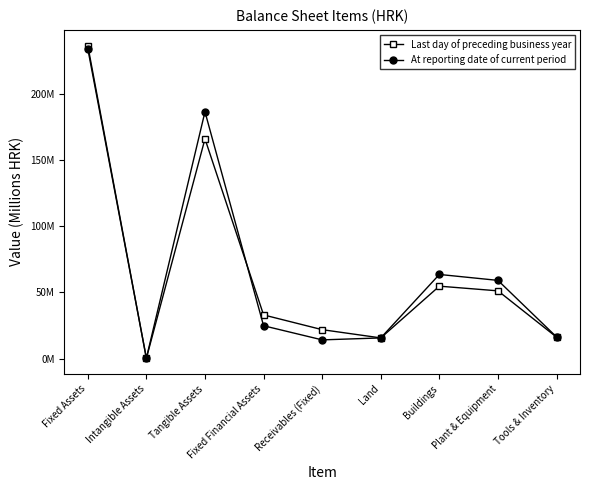

Which category has the lowest value across all series?

Intangible Assets